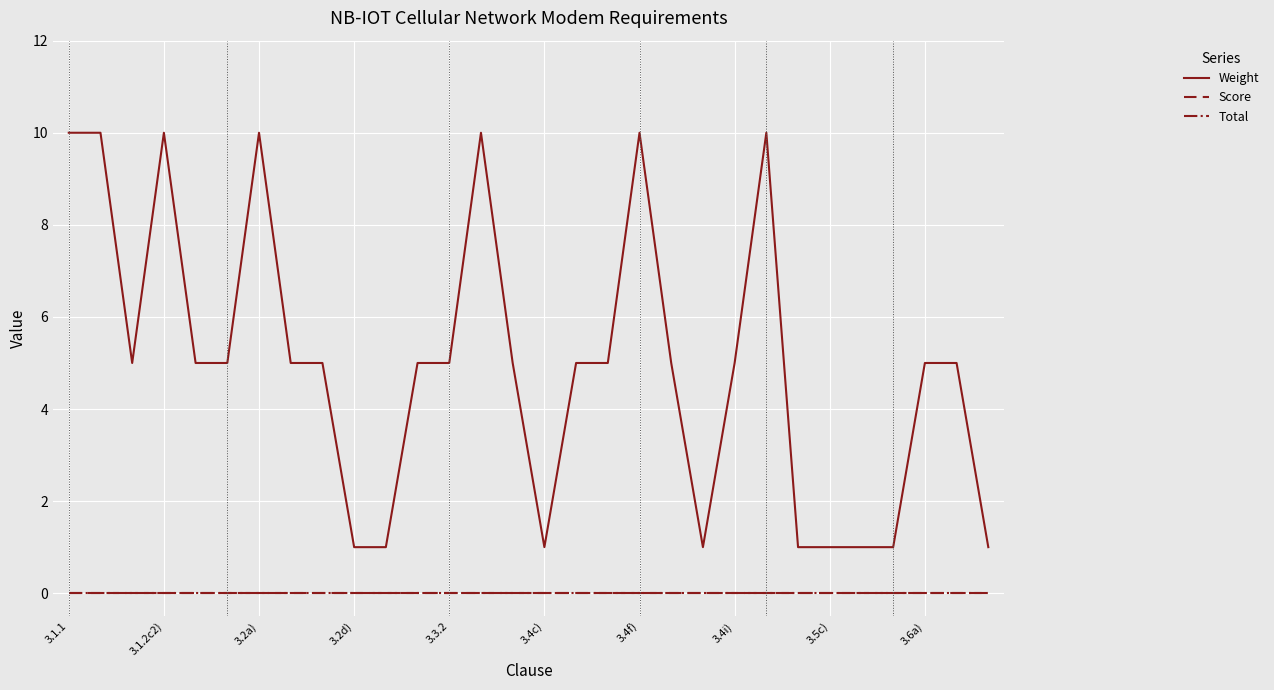

Where is Score nearest to the value 0?

3.1.1